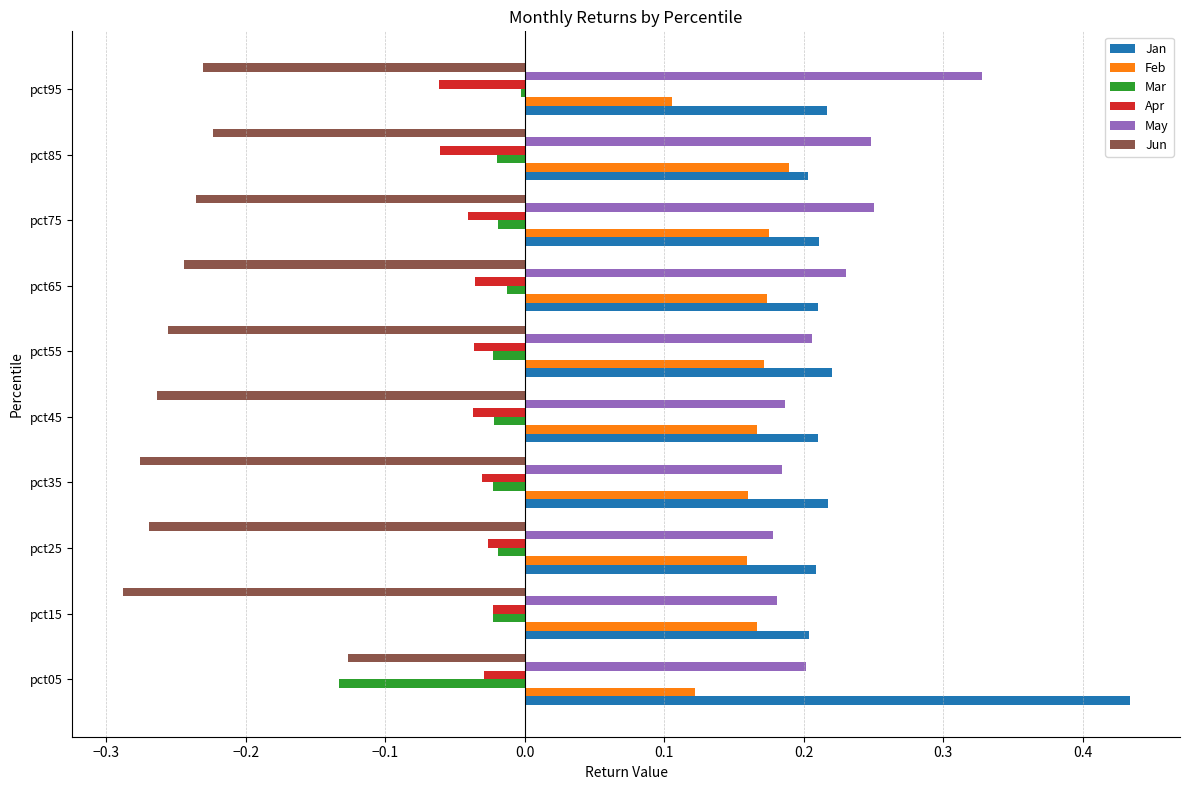

What are all the series names shown in the legend?

Jan, Feb, Mar, Apr, May, Jun